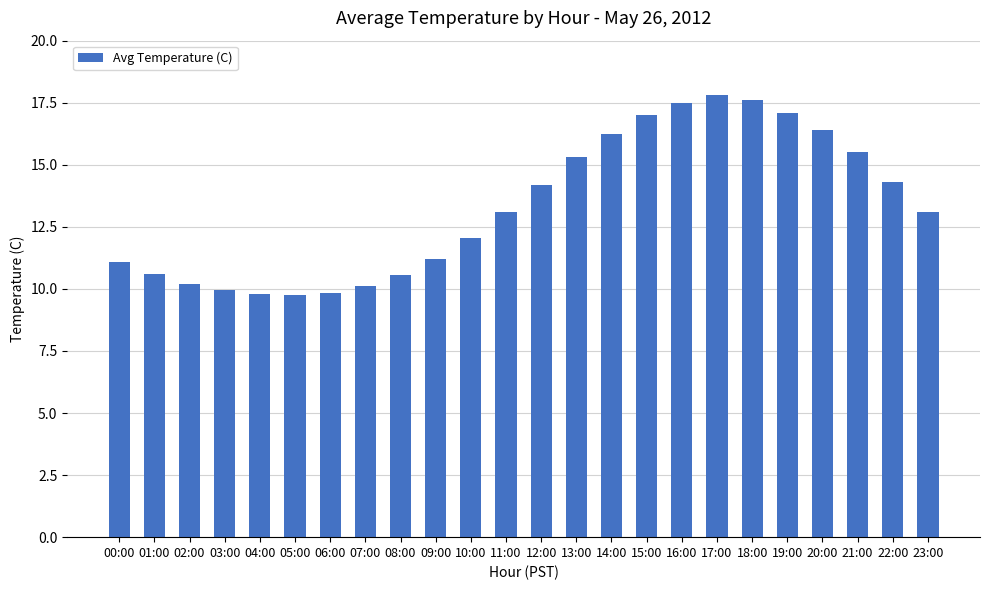

What is the value of the 8th bar from the left?

10.1